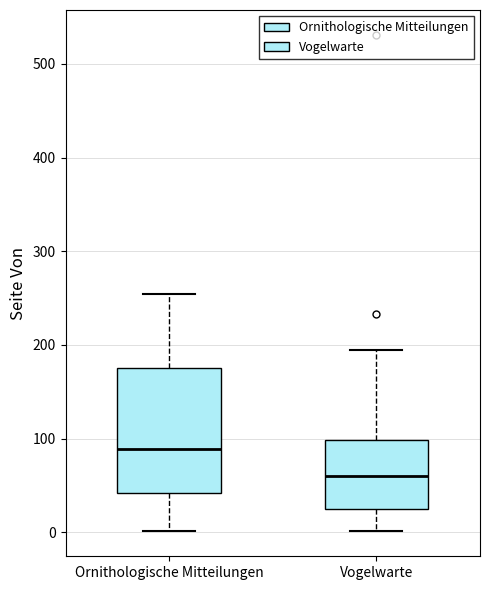

Comparing the boxes themselves (not the whiskers), which one is the tallest?

Ornithologische Mitteilungen